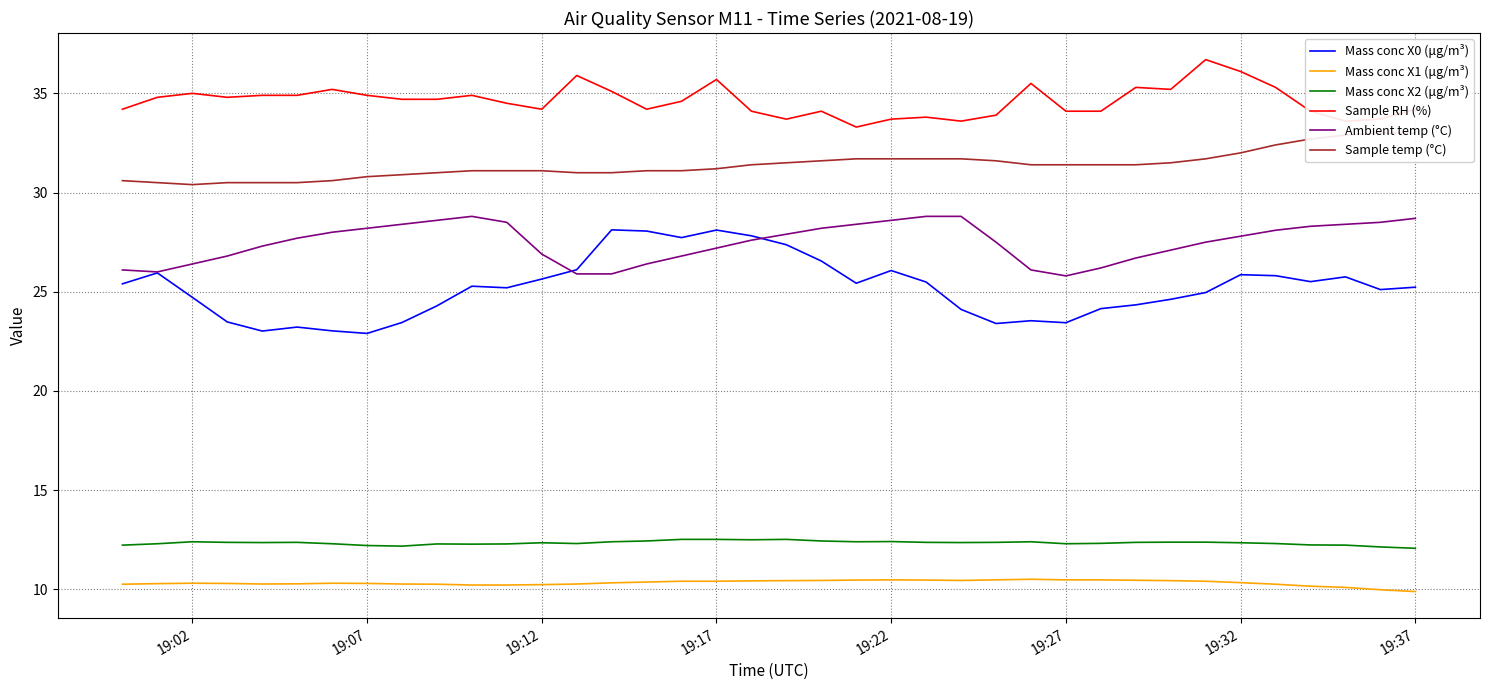

Rank the series by their maximum value, from lowest to highest.

Mass conc X1 (μg/m³), Mass conc X2 (μg/m³), Mass conc X0 (μg/m³), Ambient temp (°C), Sample temp (°C), Sample RH (%)